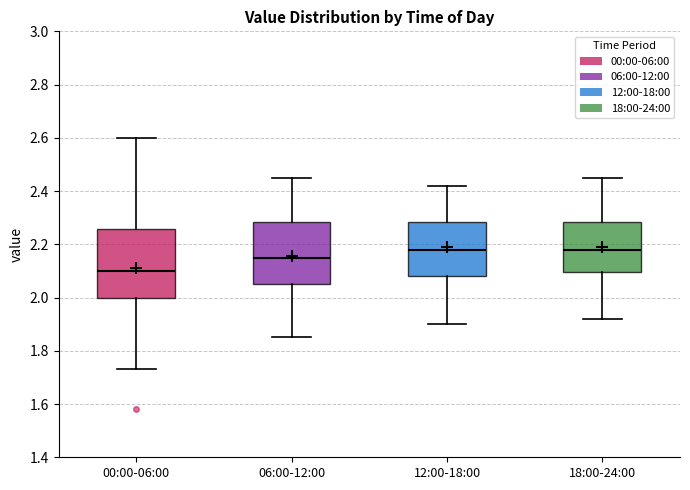

Reading left to right, transcribe this box plot: for each box, give where its median line is, the range the box spans, and where its two whiskers end, as read against the y-axis. The values are not printed on the chart, so give them approximately, as read against the axis.

00:00-06:00: median 2.10, box 2.00 to 2.26, whiskers 1.74 to 2.60
06:00-12:00: median 2.16, box 2.06 to 2.28, whiskers 1.86 to 2.46
12:00-18:00: median 2.18, box 2.08 to 2.28, whiskers 1.90 to 2.42
18:00-24:00: median 2.18, box 2.10 to 2.28, whiskers 1.92 to 2.46